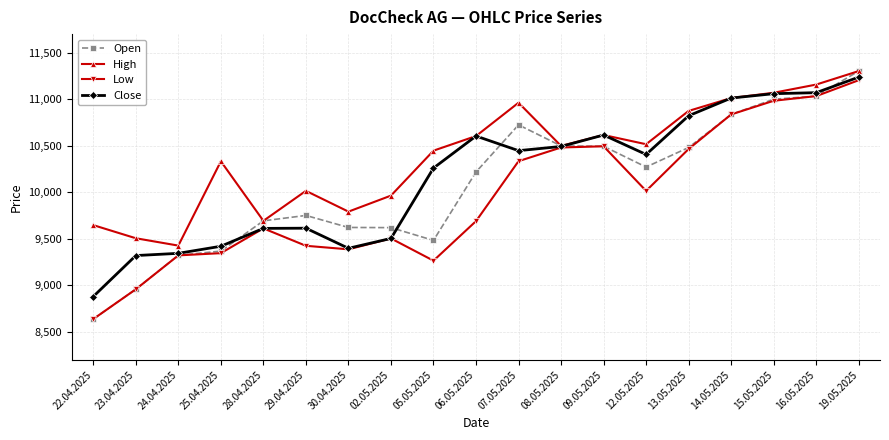

List the series in order of their overall mean, lowest first.

Low, Open, Close, High